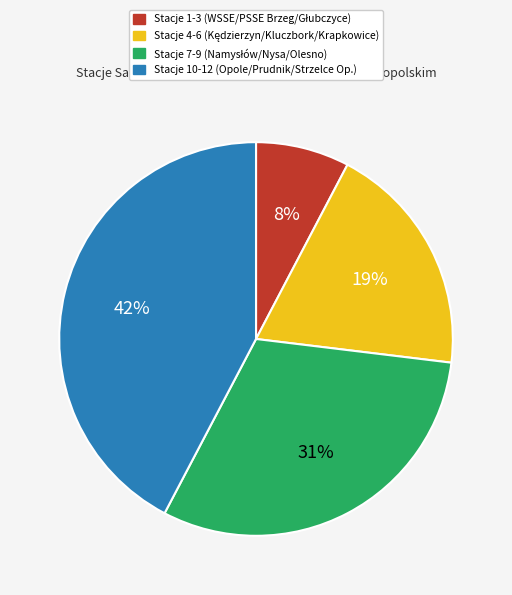

Is there a majority slice in this chart?

No